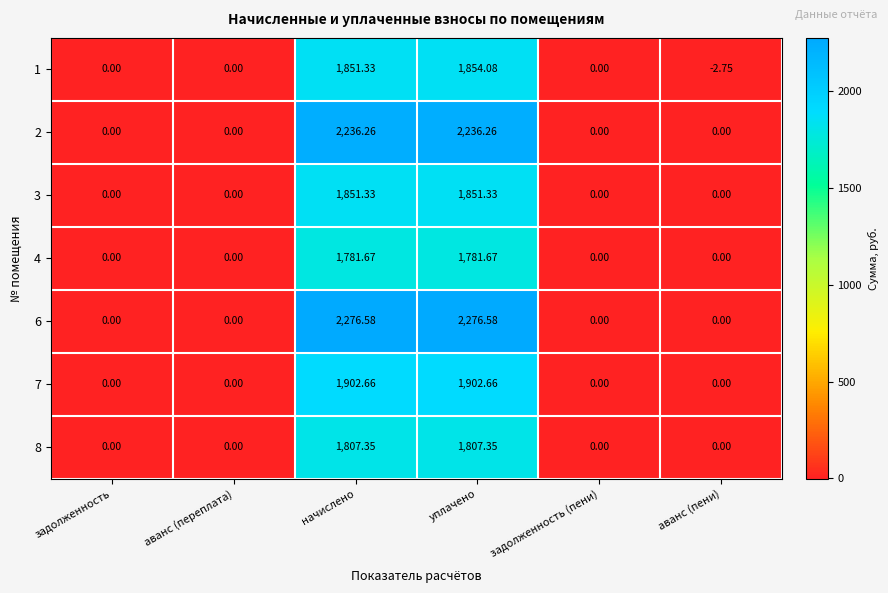

At which category does the chart reach its minimum across all series?

аванс (пени)